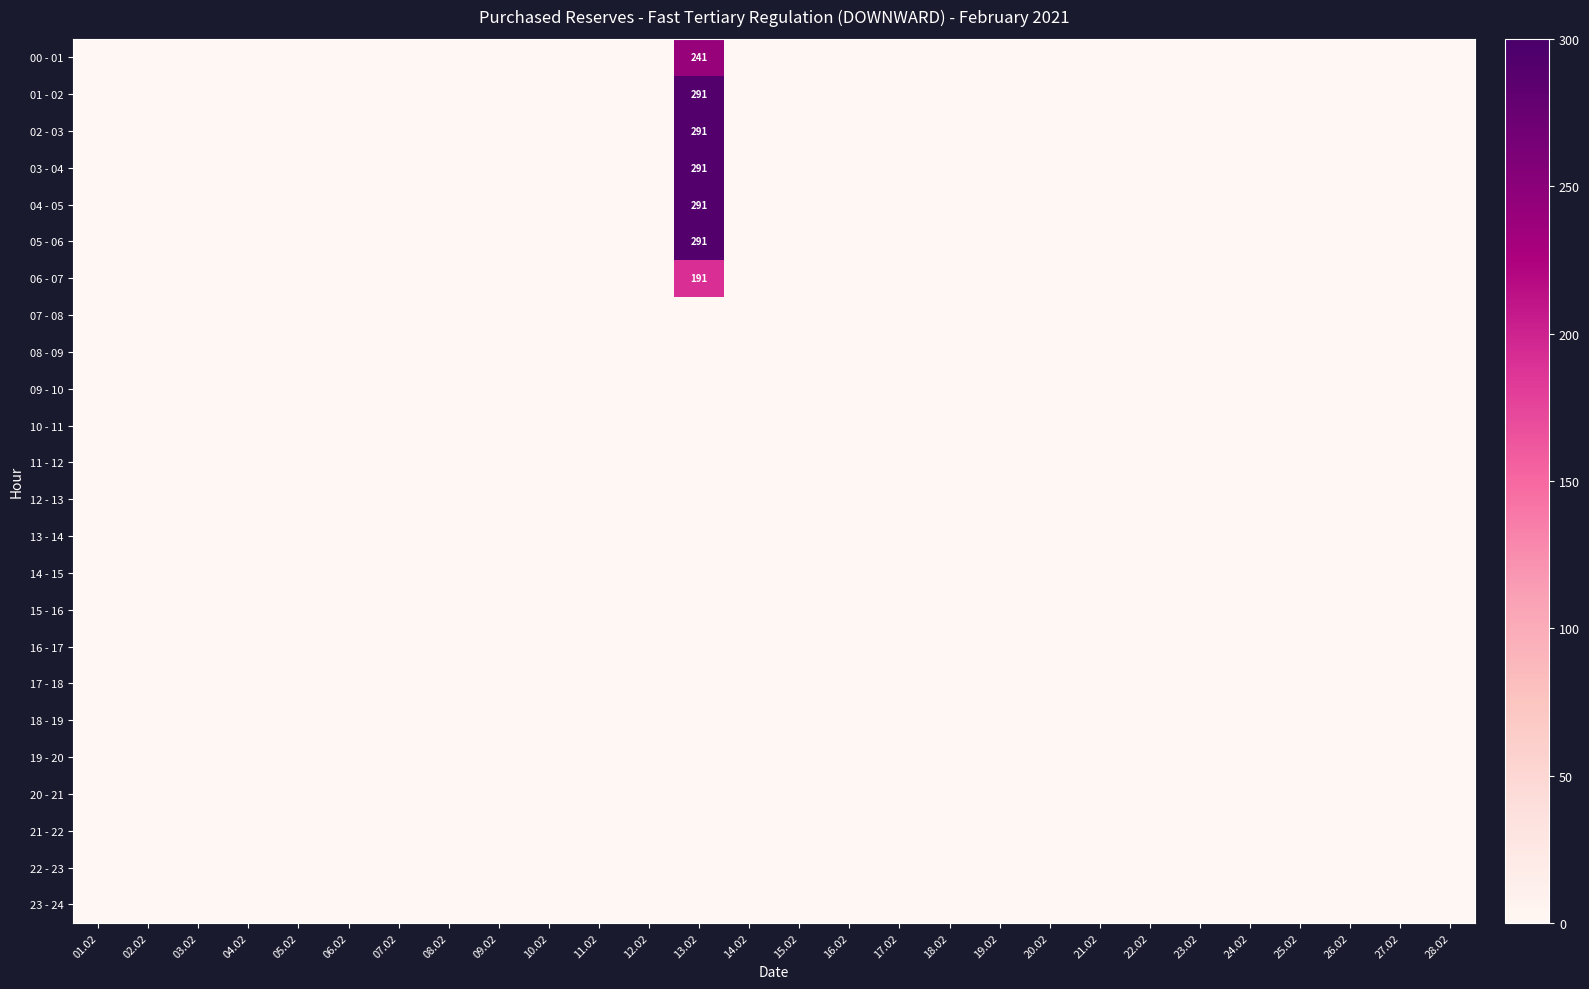

Rank the series by their maximum value, from lowest to highest.

07 - 08, 08 - 09, 09 - 10, 10 - 11, 11 - 12, 12 - 13, 13 - 14, 14 - 15, 15 - 16, 16 - 17, 17 - 18, 18 - 19, 19 - 20, 20 - 21, 21 - 22, 22 - 23, 23 - 24, 06 - 07, 00 - 01, 01 - 02, 02 - 03, 03 - 04, 04 - 05, 05 - 06